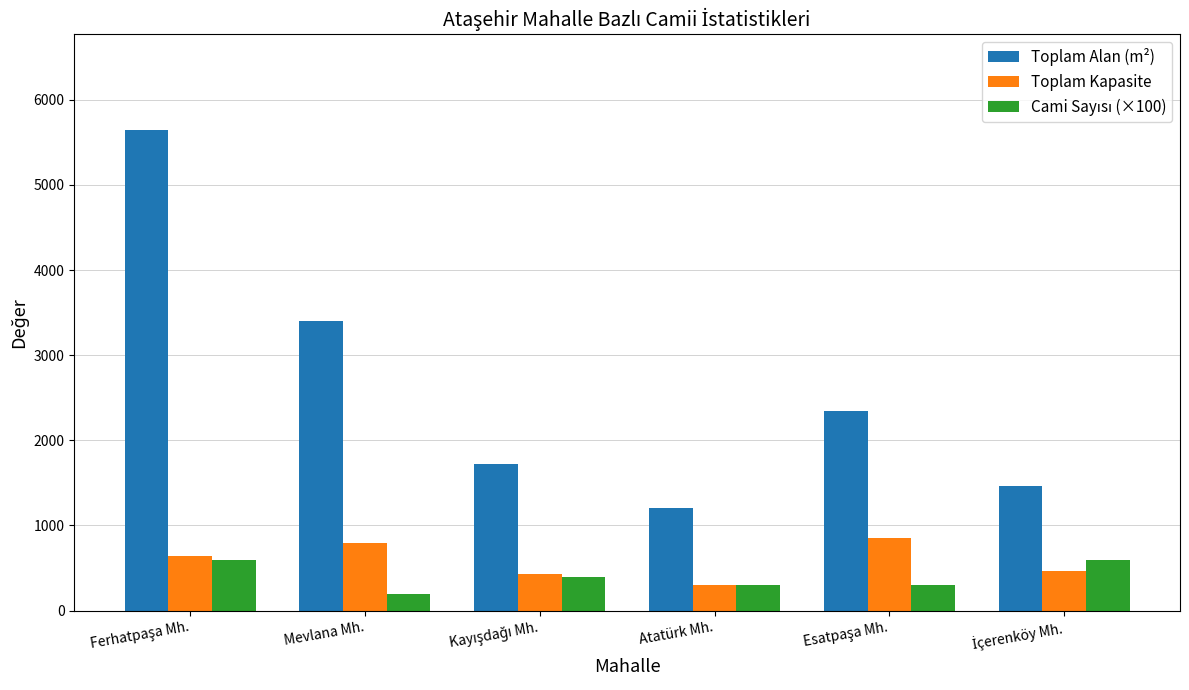

What is the spread (max minus min) of values at Atatürk Mh.?

900